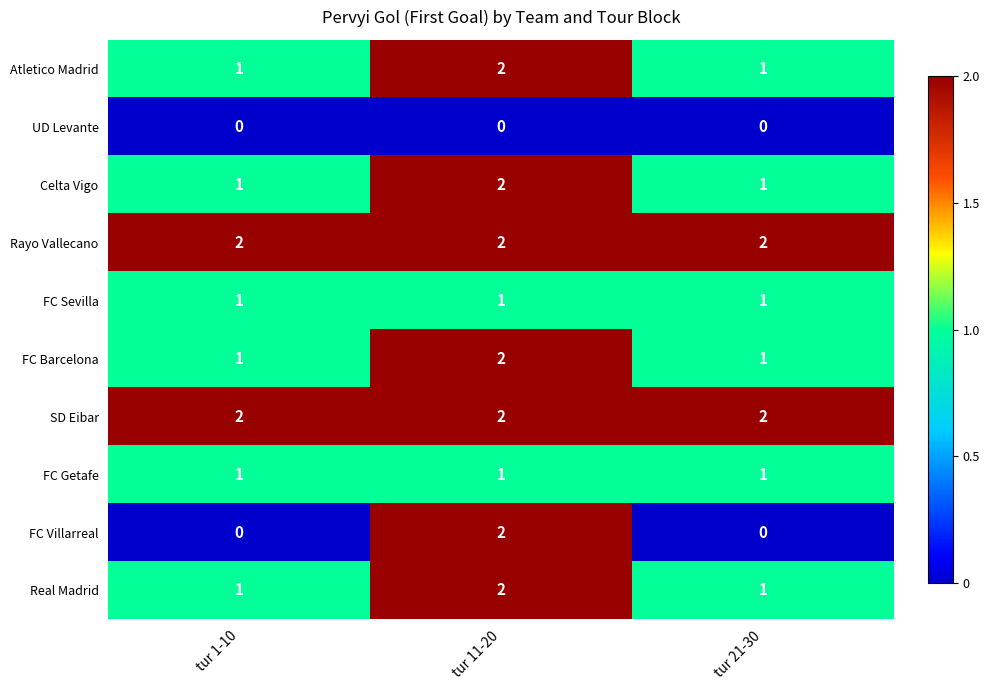

Which series has the widest spread of values?

FC Villarreal